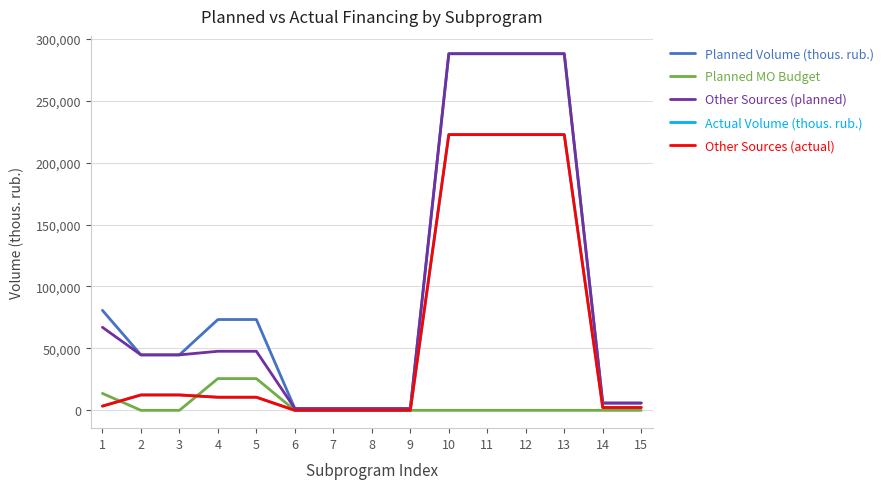

Is it true that Other Sources (actual) equals 0.0 at 7?

True